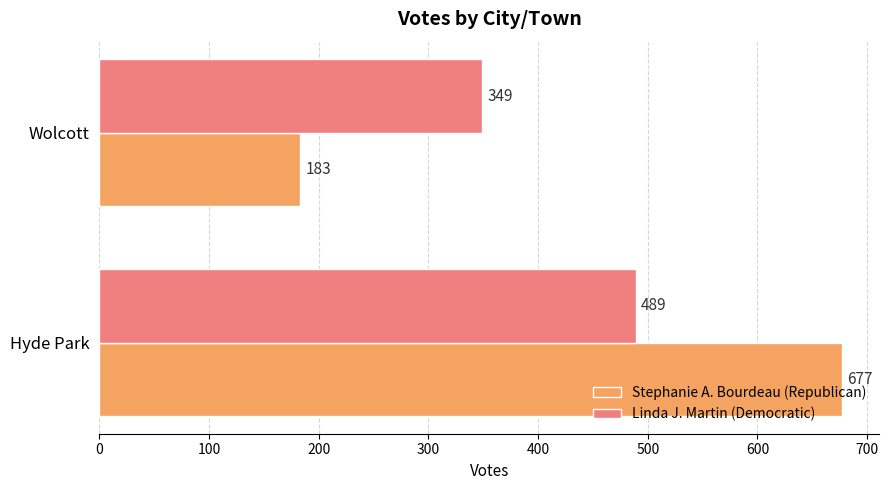

Which category has the lowest value across all series?

Wolcott